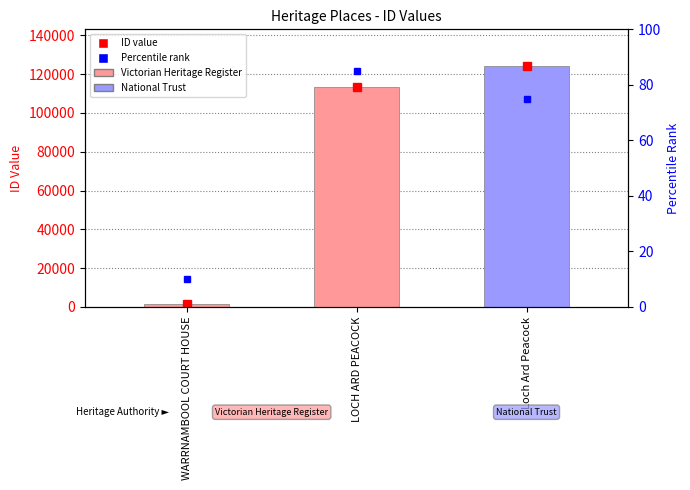

Read the value at WARRNAMBOOL COURT HOUSE, to the nearest 100.

1200